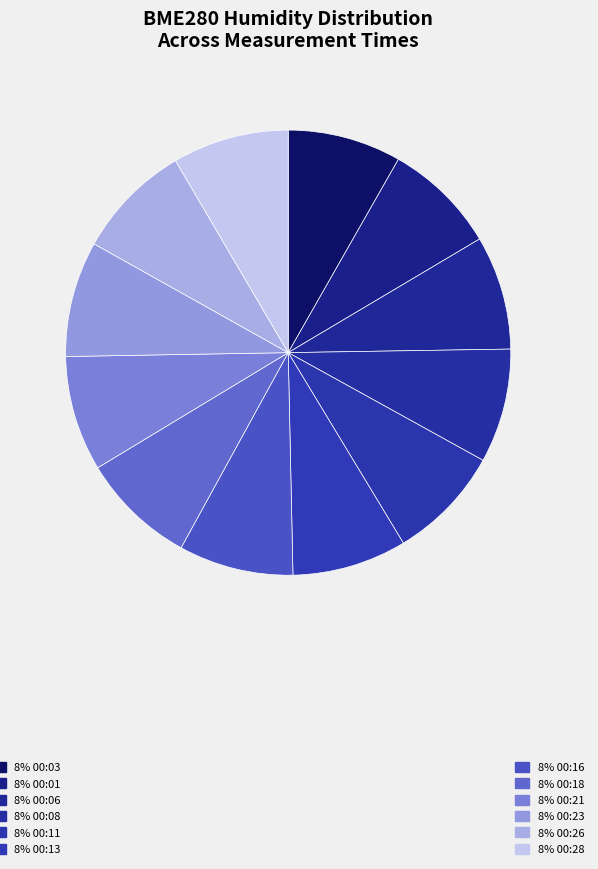

Count the number of slices in the pie.

12